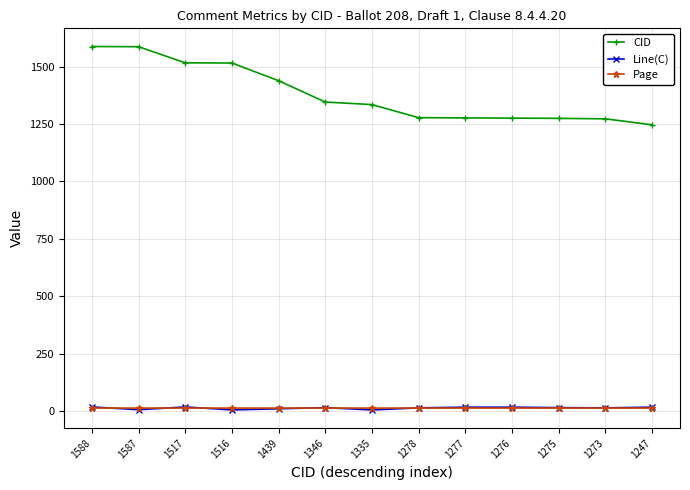

True or false: Page has more than 0 interior local peaks.

True